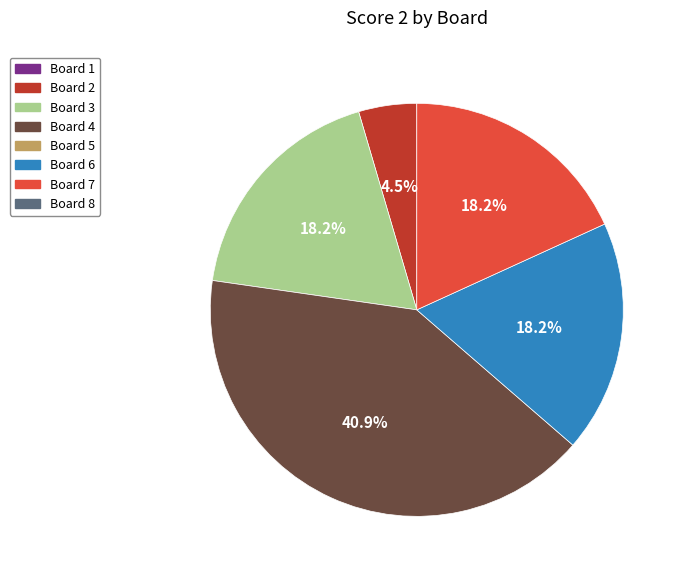

Is there a majority slice in this chart?

No